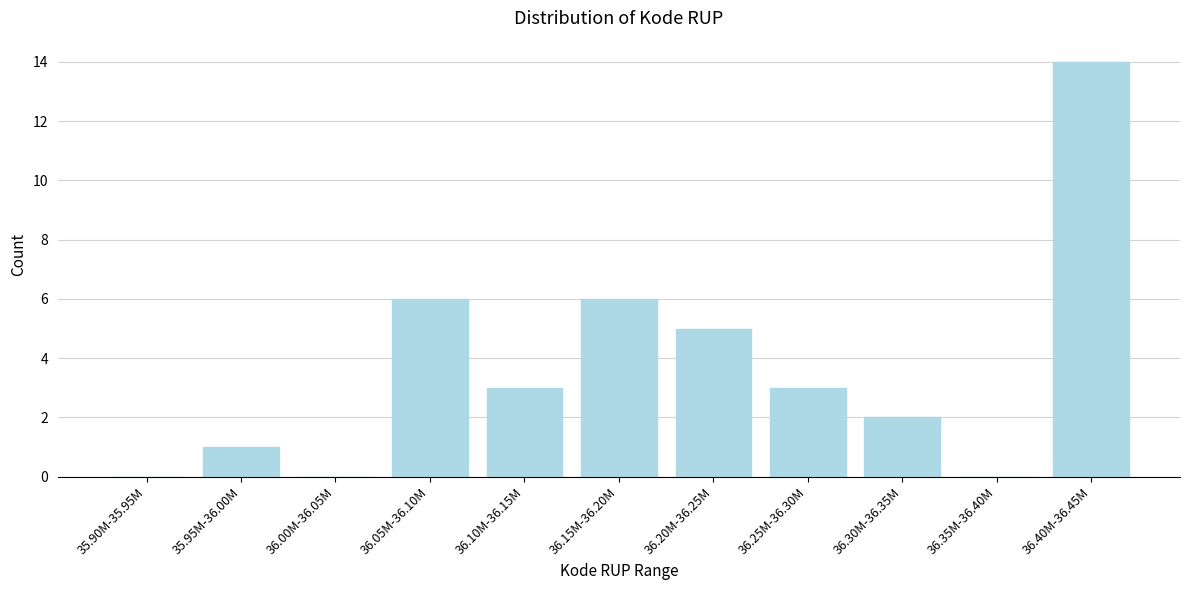

Reading left to right, transcribe all the data shown in this chart.

35.90M-35.95M=0	35.95M-36.00M=1	36.00M-36.05M=0	36.05M-36.10M=6	36.10M-36.15M=3	36.15M-36.20M=6	36.20M-36.25M=5	36.25M-36.30M=3	36.30M-36.35M=2	36.35M-36.40M=0	36.40M-36.45M=14